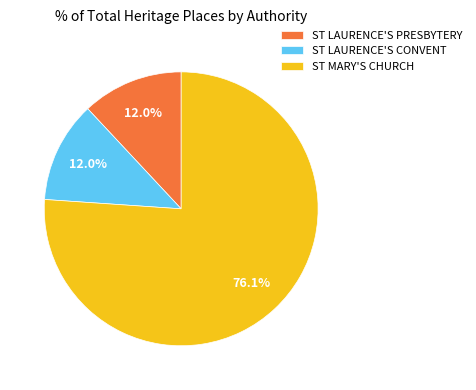

What is the largest slice in the pie chart?

ST MARY'S CHURCH